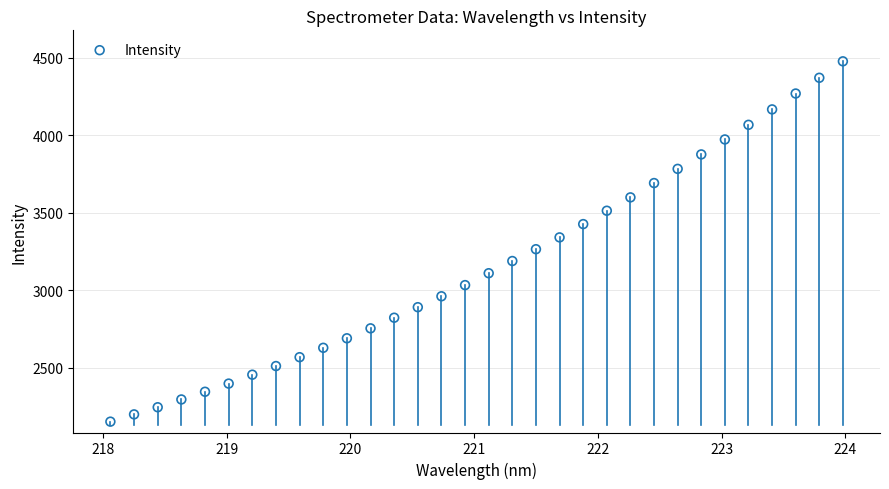

What is the range of Y values (max minus min)?

2325.5